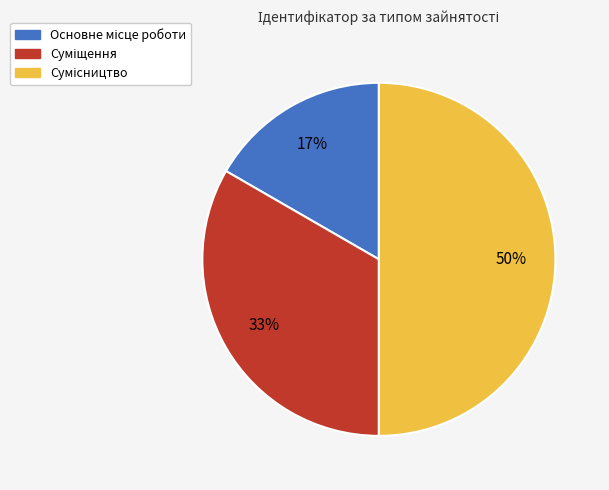

To the nearest percent, what is the difference between the largest and smallest slice percentages?

33%